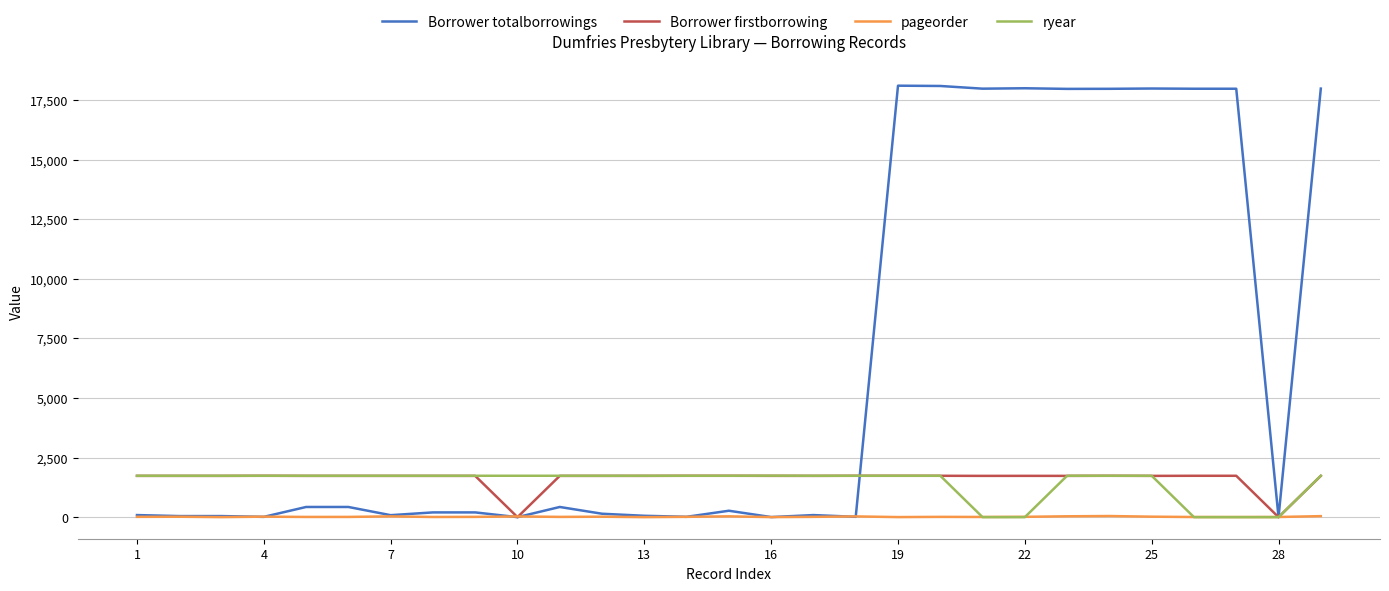

What is the difference between the maximum and minimum values in the Borrower firstborrowing series?

1736